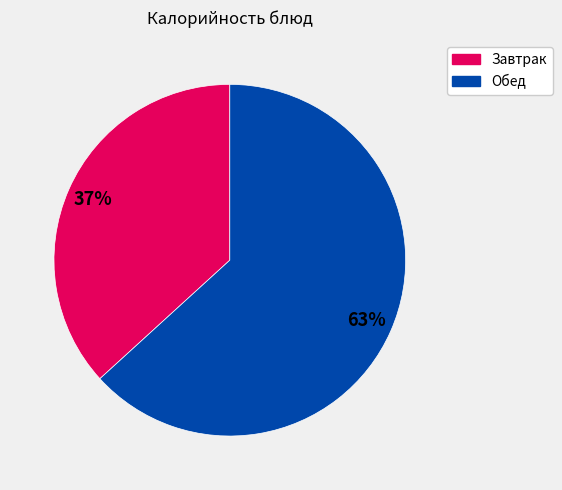

To the nearest percent, what is the average slice percentage?

50%